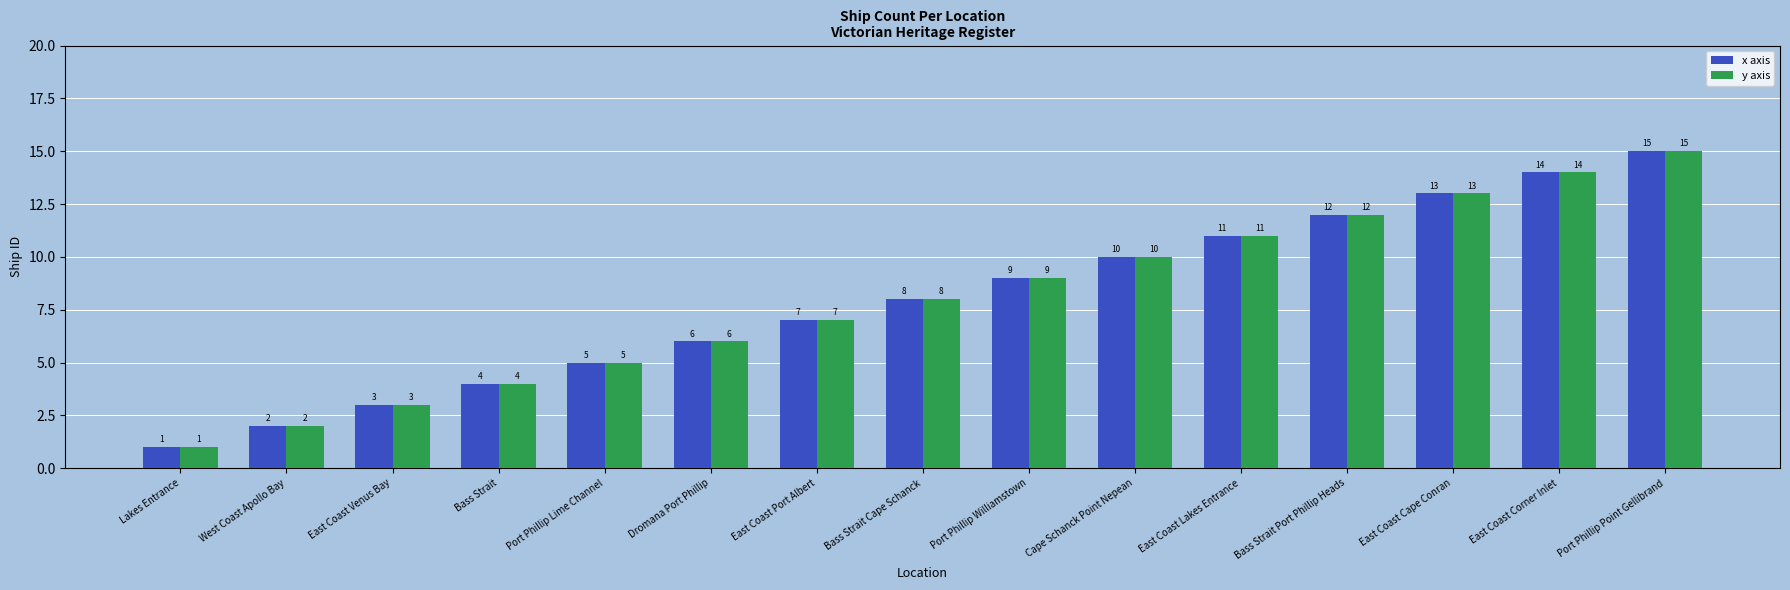

Reading right to left, extract all data points from this chart.

x axis: Port Phillip Point Gellibrand=15	East Coast Corner Inlet=14	East Coast Cape Conran=13	Bass Strait Port Phillip Heads=12	East Coast Lakes Entrance=11	Cape Schanck Point Nepean=10	Port Phillip Williamstown=9	Bass Strait Cape Schanck=8	East Coast Port Albert=7	Dromana Port Phillip=6	Port Phillip Lime Channel=5	Bass Strait=4	East Coast Venus Bay=3	West Coast Apollo Bay=2	Lakes Entrance=1
y axis: Port Phillip Point Gellibrand=15	East Coast Corner Inlet=14	East Coast Cape Conran=13	Bass Strait Port Phillip Heads=12	East Coast Lakes Entrance=11	Cape Schanck Point Nepean=10	Port Phillip Williamstown=9	Bass Strait Cape Schanck=8	East Coast Port Albert=7	Dromana Port Phillip=6	Port Phillip Lime Channel=5	Bass Strait=4	East Coast Venus Bay=3	West Coast Apollo Bay=2	Lakes Entrance=1